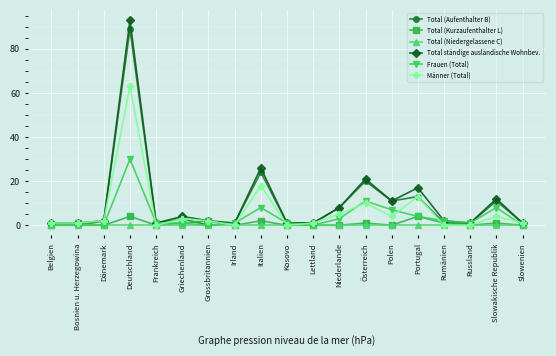

True or false: Total (Kurzaufenthalter L) has more than 2 points higher than both neighbors.

True